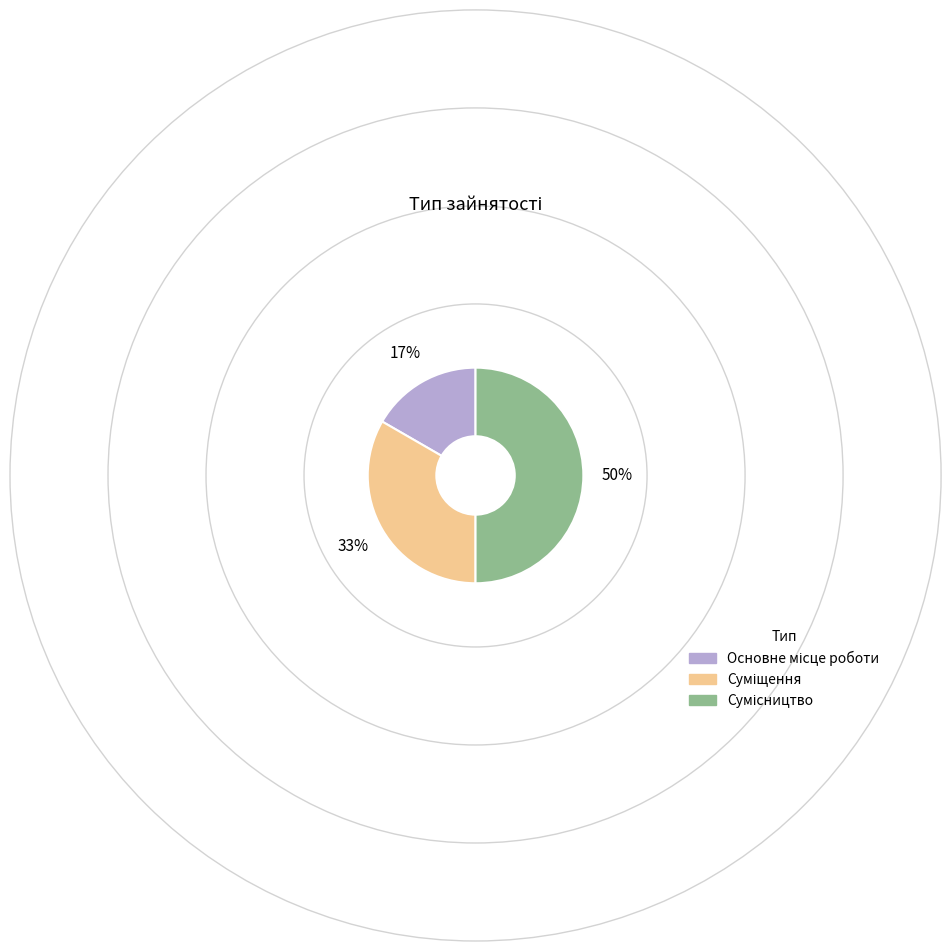

How many segments does this pie chart have?

3